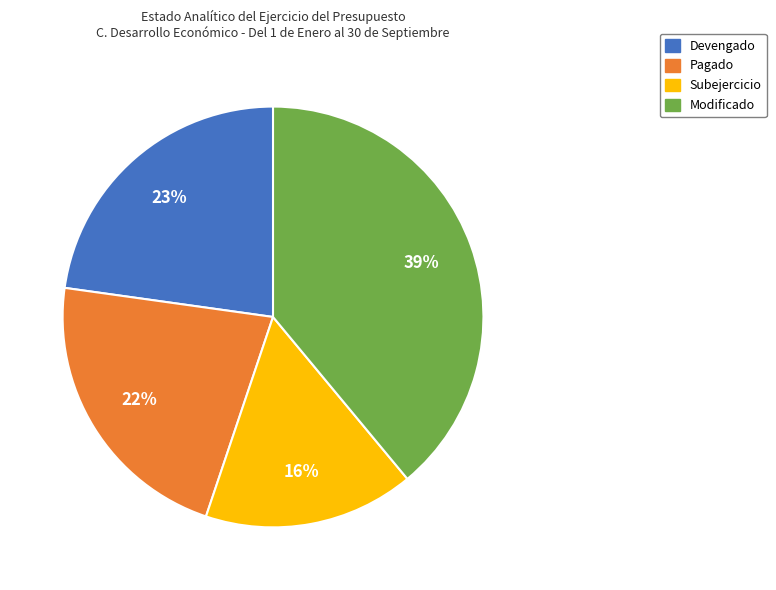

Count the number of slices in the pie.

4